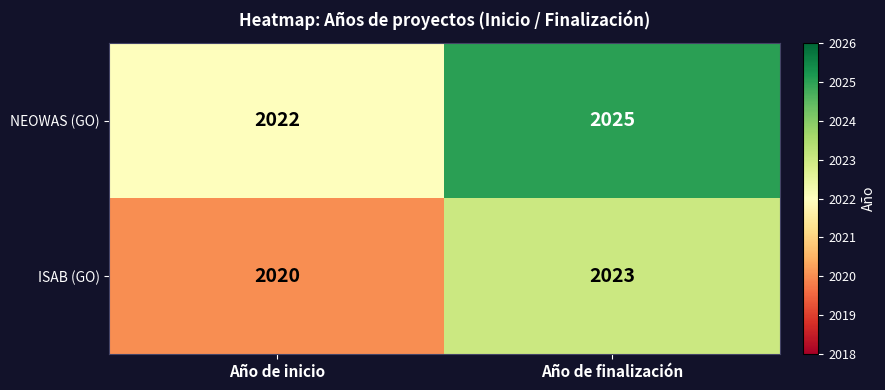

How many data points does each series have?

2